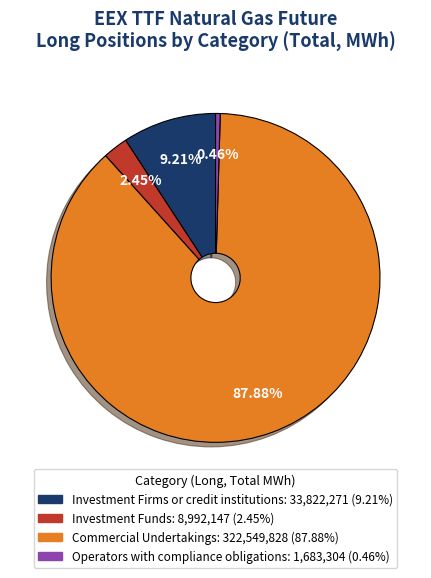

Is there any slice that represents more than half of the pie?

Yes